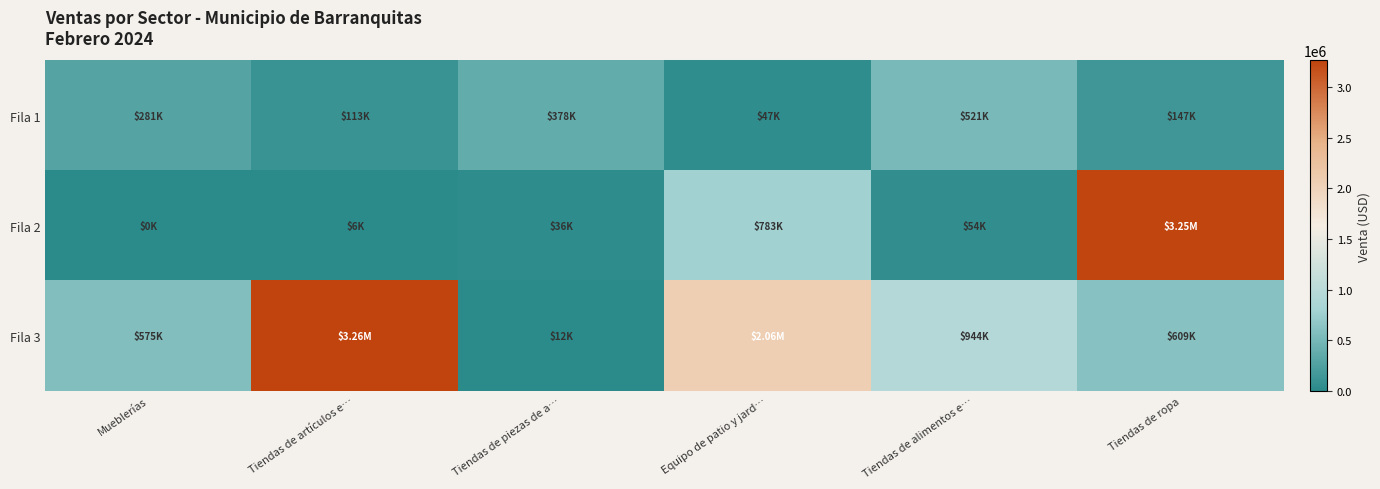

Reading left to right, what are all the values shown in this chart?

Fila 1: Mueblerías=281145.5	Tiendas de artículos e…=113111.9	Tiendas de piezas de a…=378117.8	Equipo de patio y jard…=47436.5	Tiendas de alimentos e…=521380.4	Tiendas de ropa=146792.4
Fila 2: Mueblerías=0.0	Tiendas de artículos e…=6291.3	Tiendas de piezas de a…=35611.5	Equipo de patio y jard…=782695.1	Tiendas de alimentos e…=54441.7	Tiendas de ropa=3246194.8
Fila 3: Mueblerías=575372.3	Tiendas de artículos e…=3262277.9	Tiendas de piezas de a…=12046.7	Equipo de patio y jard…=2061798.2	Tiendas de alimentos e…=943873.1	Tiendas de ropa=608645.8